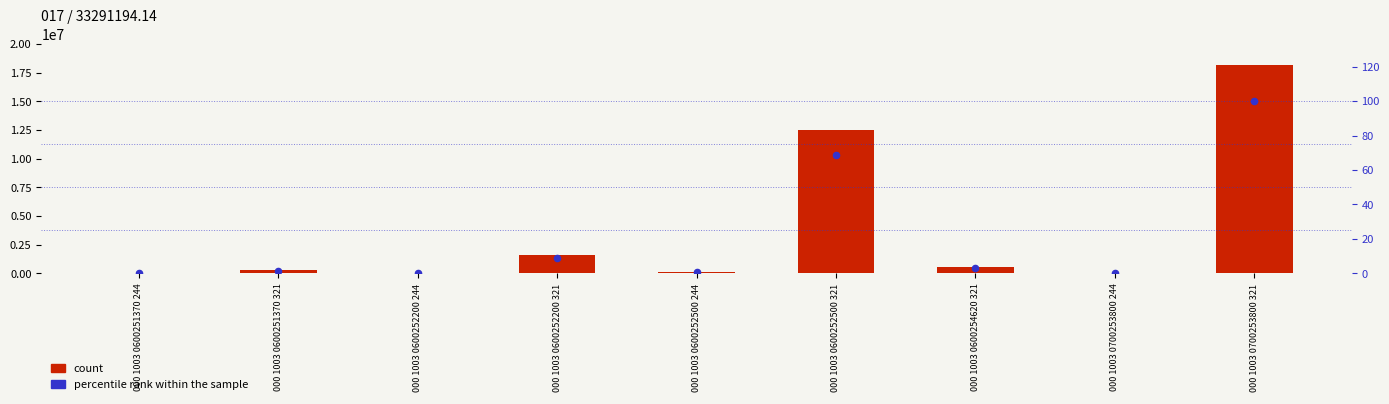

What is the total value across all series at 000 1003 0600252200 321?

1596125.8